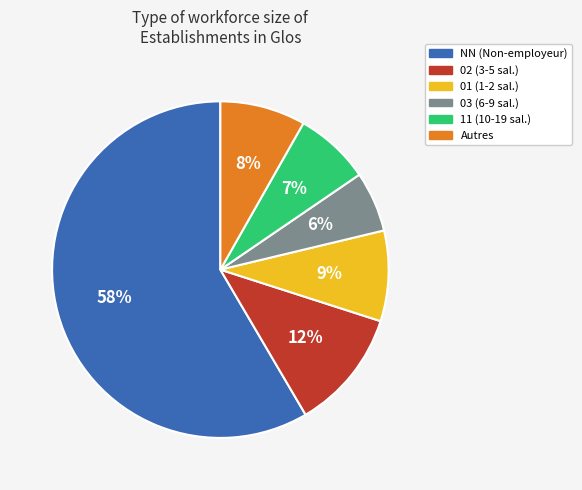

Does any single category account for the majority?

Yes